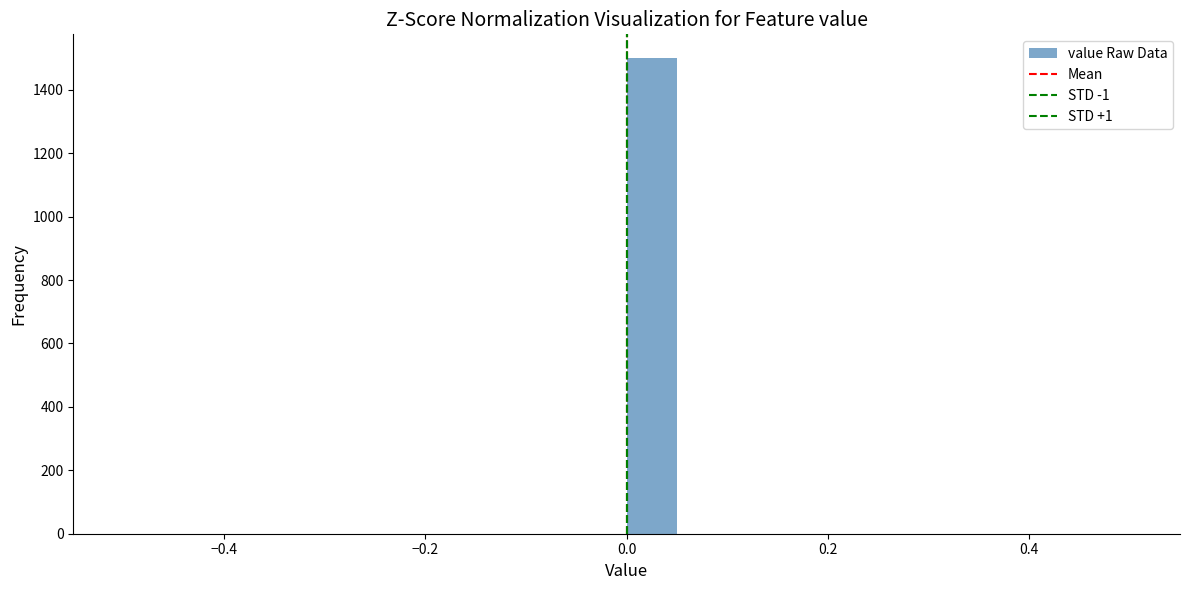

Read against the x-axis, roughly where is the centre of the tallest bar?

0.02